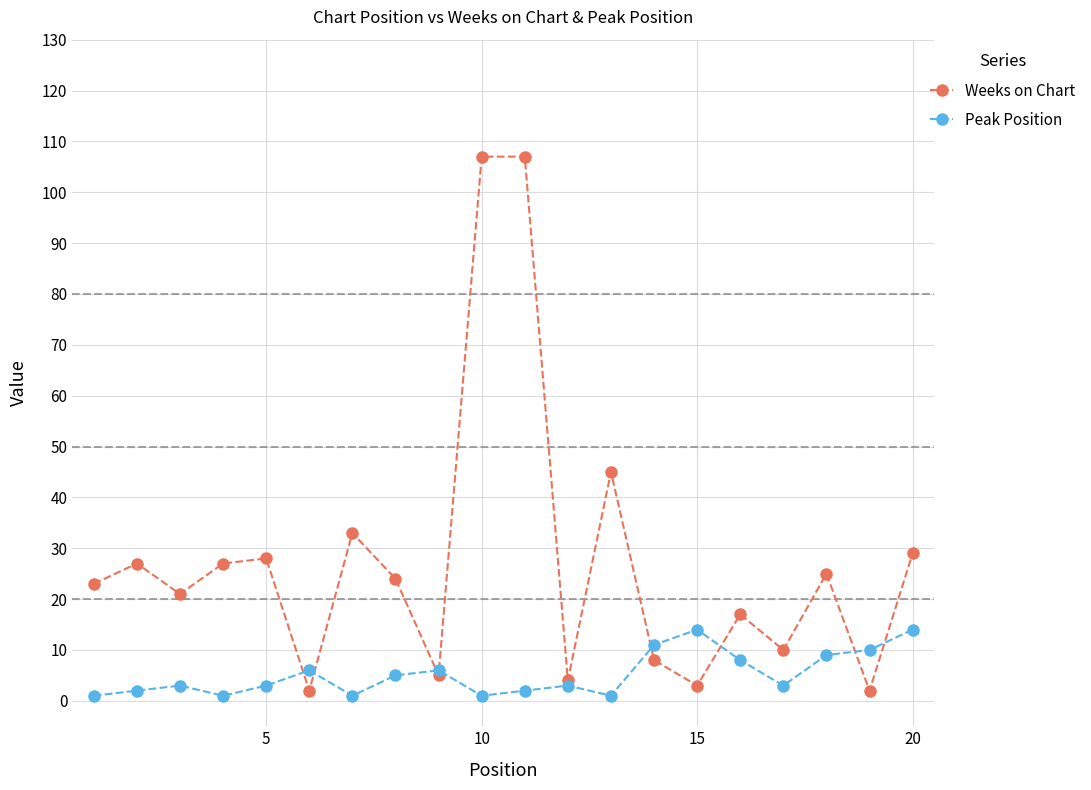

True or false: Peak Position has more than 0 interior local peaks.

True